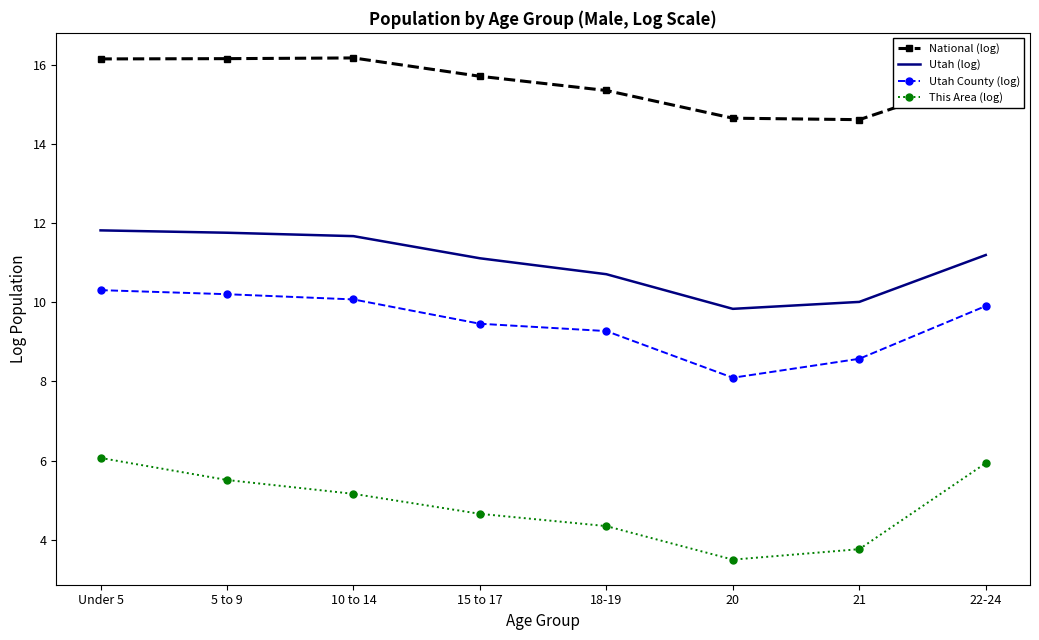

Which series has the largest total across all categories?

National (log)